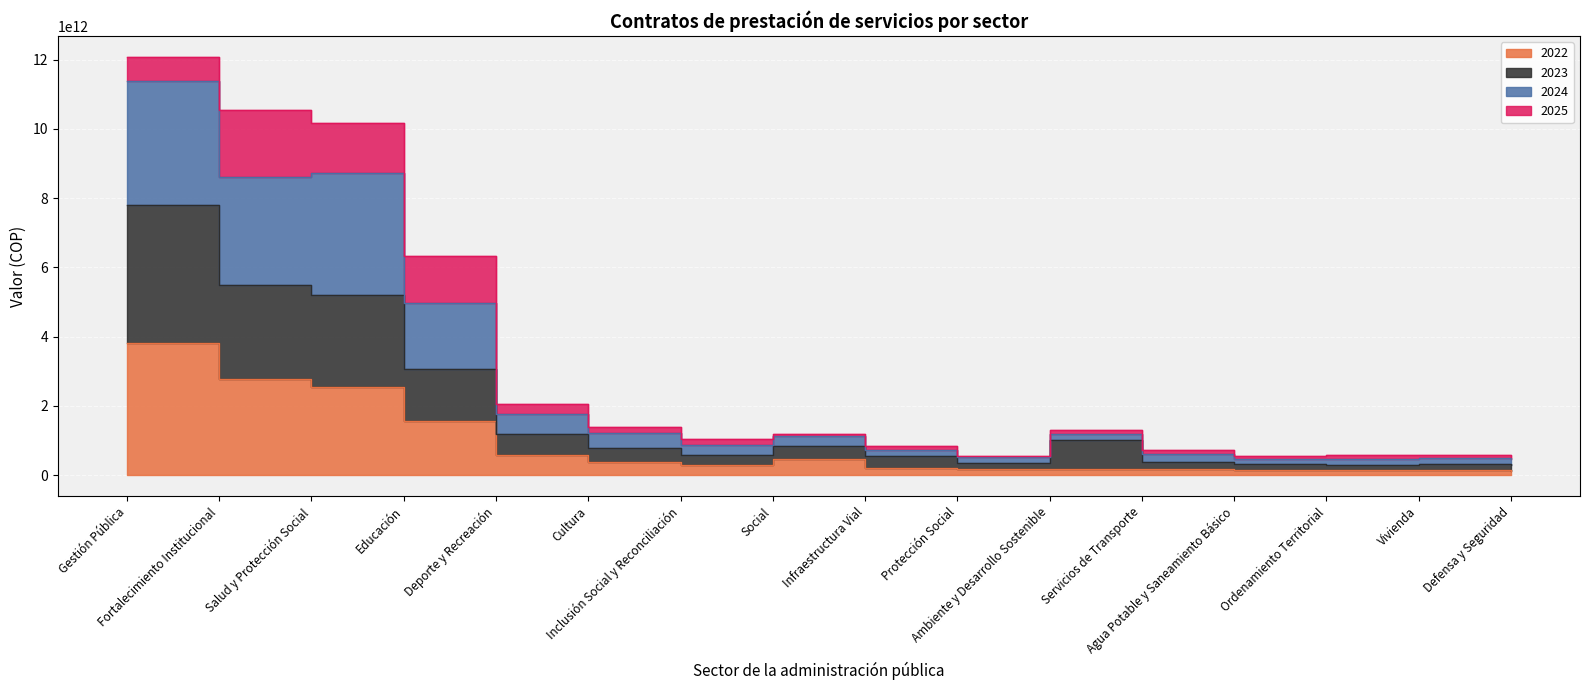

Where is the first local minimum for 2022?

Inclusión Social y Reconciliación